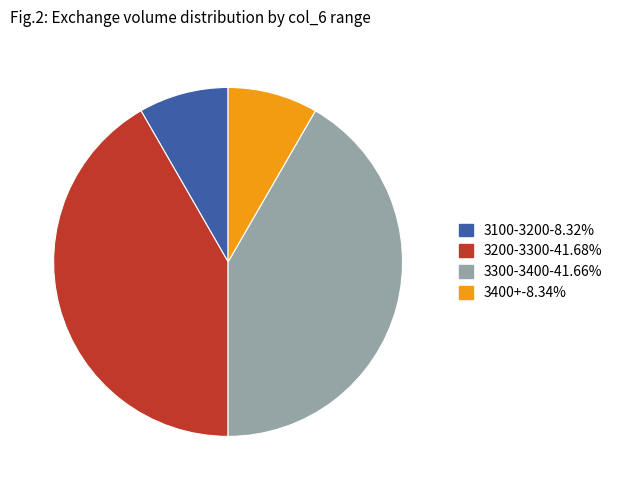

Approximately how many times larger is the value at 3300-3400-41.66% compared to 3200-3300-41.68%?

1.0